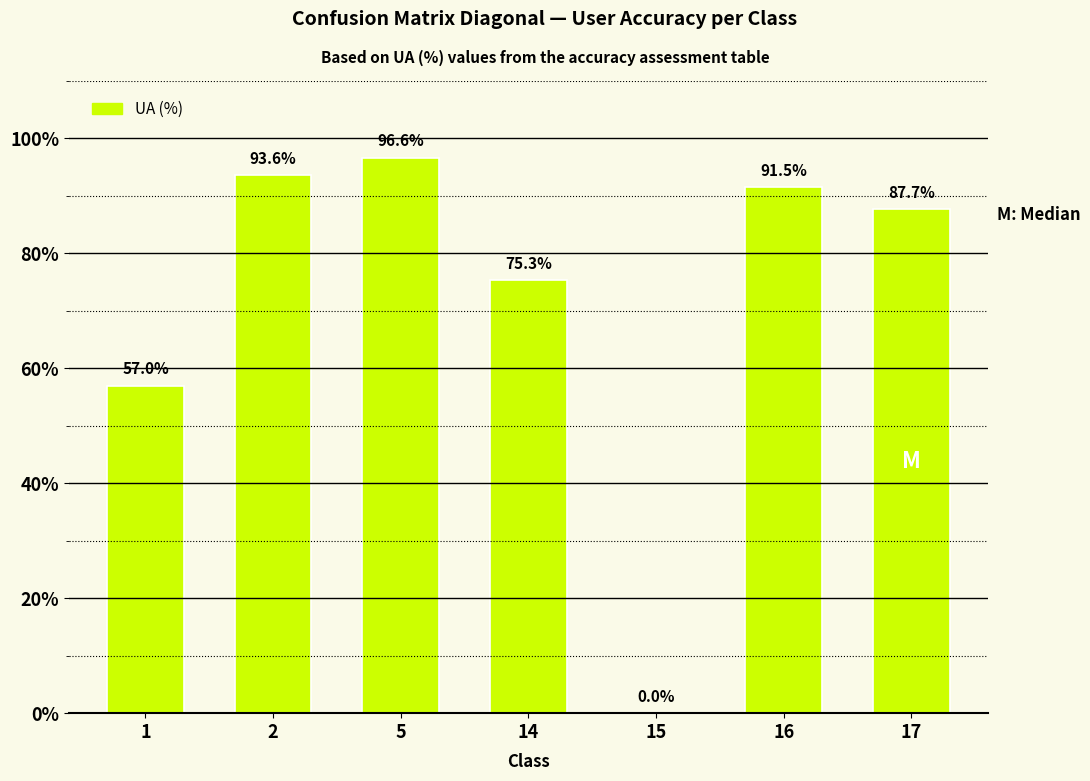

Reading left to right, what are all the values shown in this chart?

1=57.0	2=93.6	5=96.6	14=75.3	15=0.0	16=91.5	17=87.7